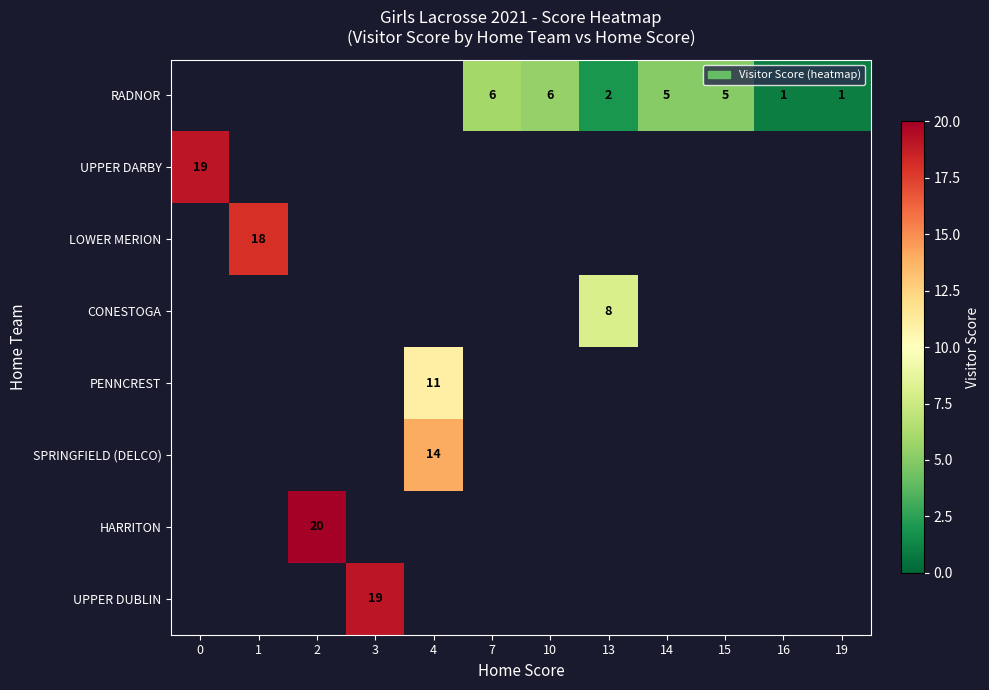

True or false: SPRINGFIELD (DELCO) has a value of 8 at 4.

False